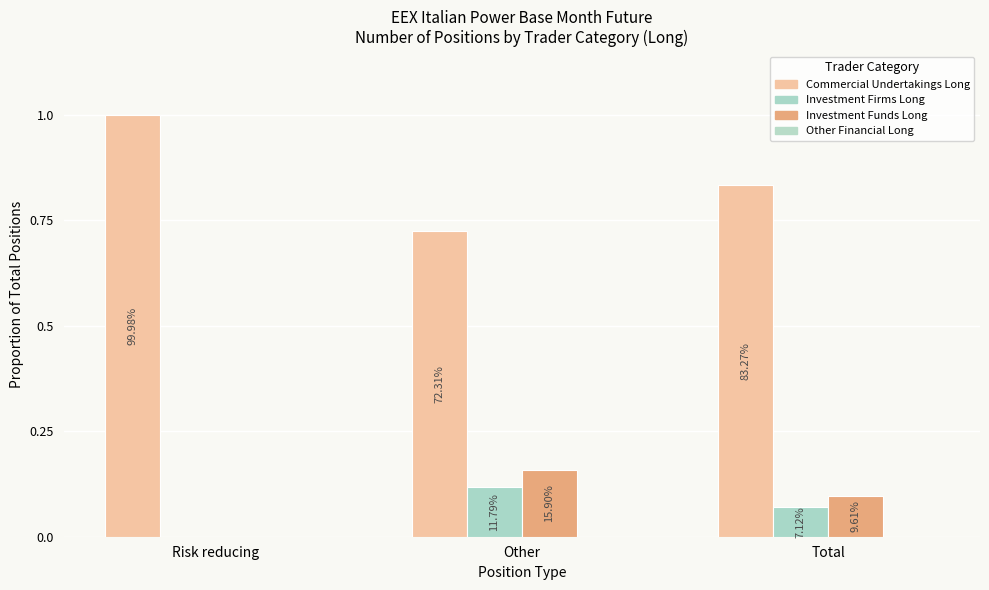

Reading left to right, transcribe all the data shown in this chart.

Commercial Undertakings Long: Risk reducing=1.0	Other=0.7	Total=0.8
Investment Firms Long: Risk reducing=0.0	Other=0.1	Total=0.1
Investment Funds Long: Risk reducing=0.0	Other=0.2	Total=0.1
Other Financial Long: Risk reducing=0.0	Other=0.0	Total=0.0